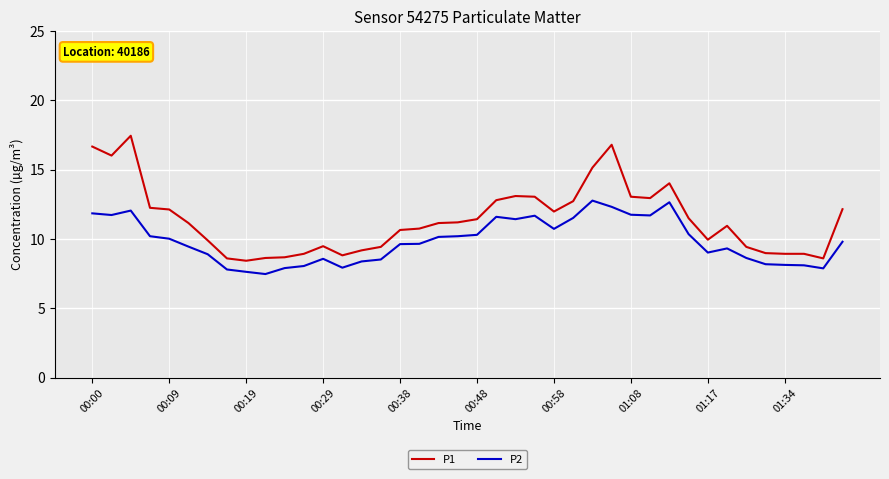

What is the lowest value of the P2 series?

7.5